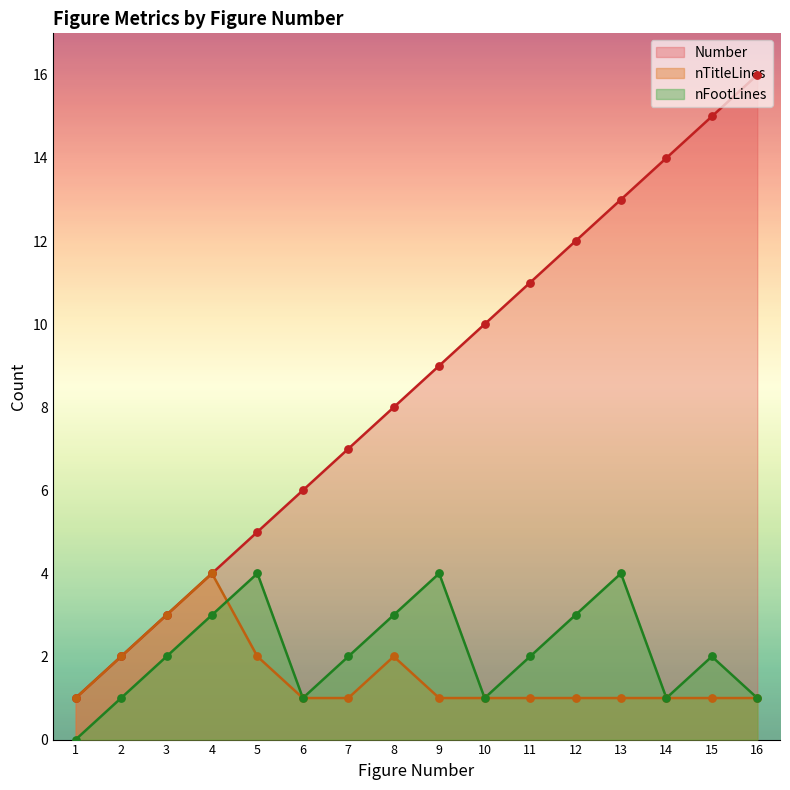

Which series contains the lowest Y value?

nFootLines